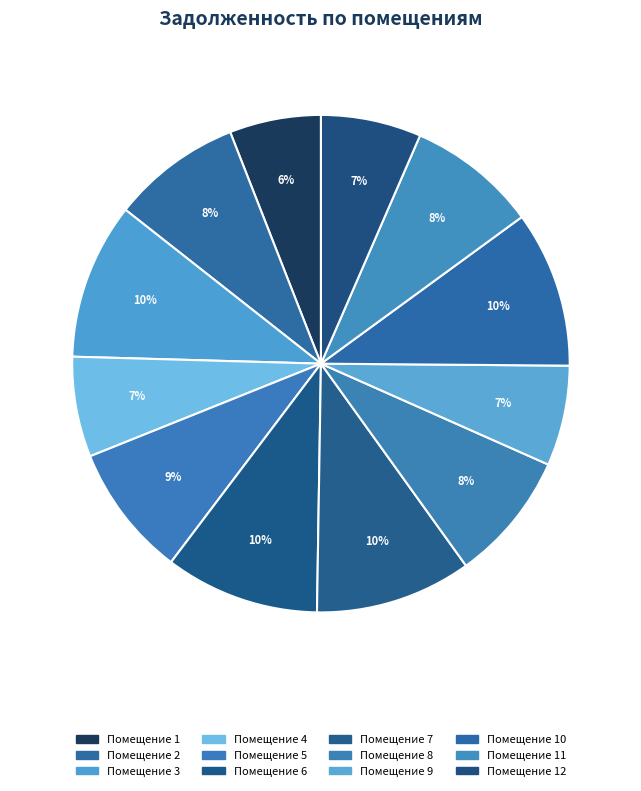

How many slices are in this pie chart?

12